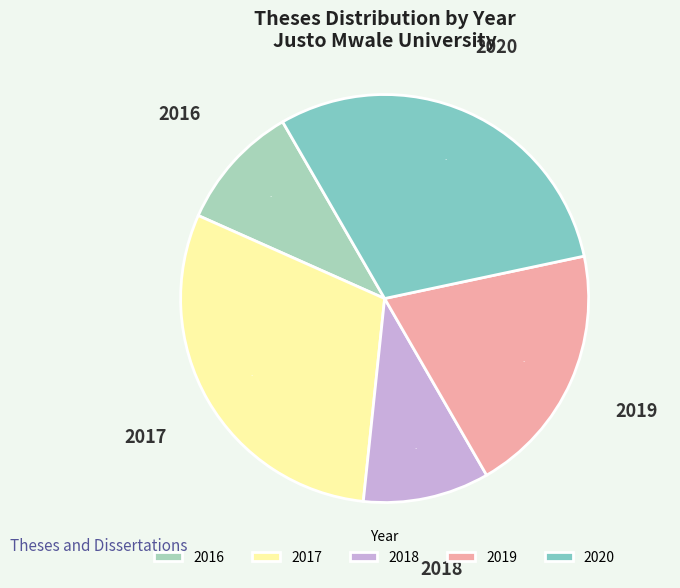

What percentage is the 2017 slice, to the nearest percent?

30%